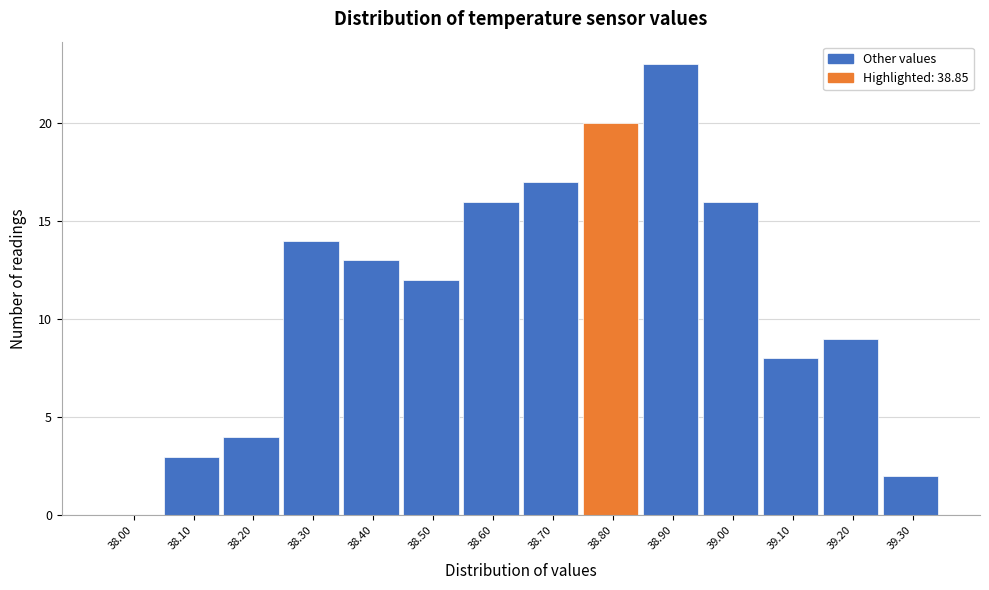

Reading left to right, extract all data points from this chart.

38.00=0	38.10=3	38.20=4	38.30=14	38.40=13	38.50=12	38.60=16	38.70=17	38.80=20	38.90=23	39.00=16	39.10=8	39.20=9	39.30=2